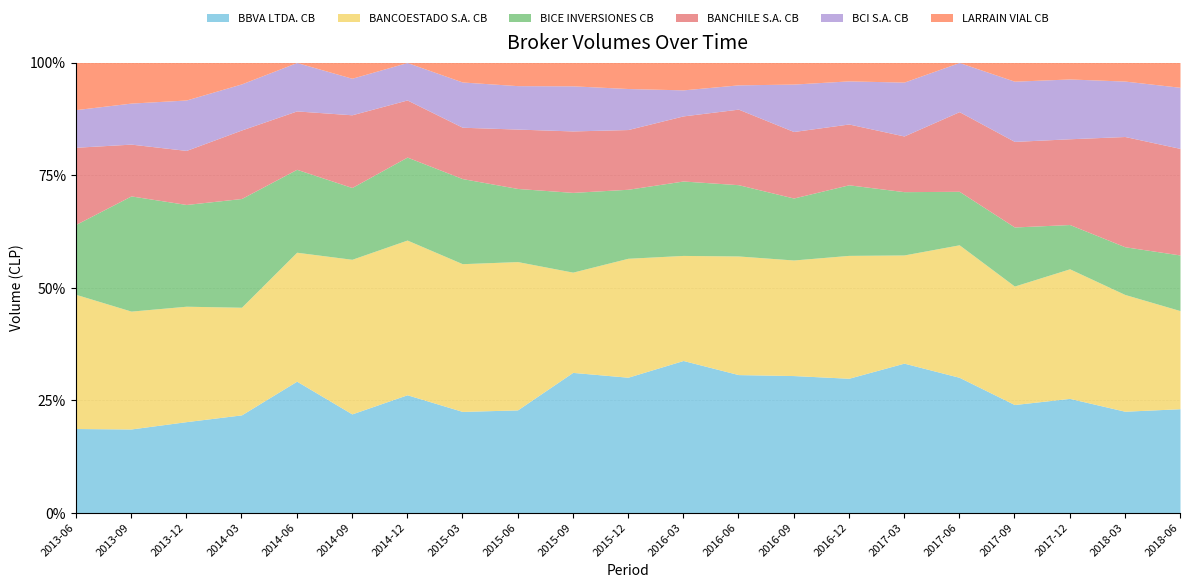

Which series ends up on top after the final intersection of BANCHILE S.A. CB and BICE INVERSIONES CB?

BANCHILE S.A. CB